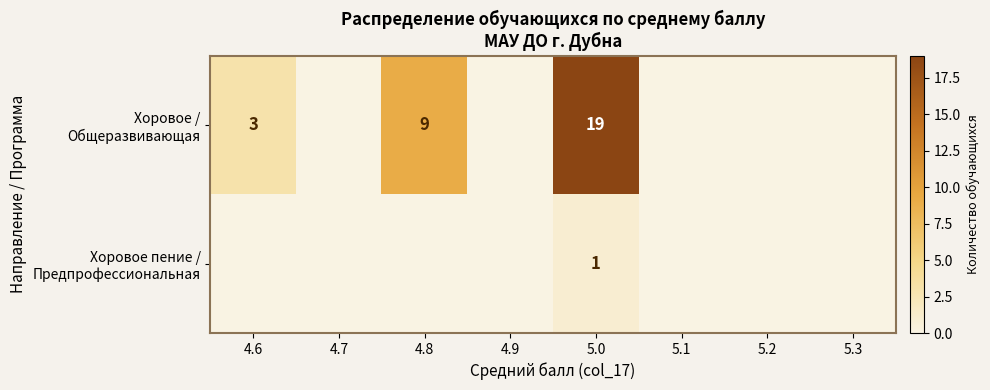

The Хоровое / Общеразвивающая series shows 8 at 4.9. True or false?

False